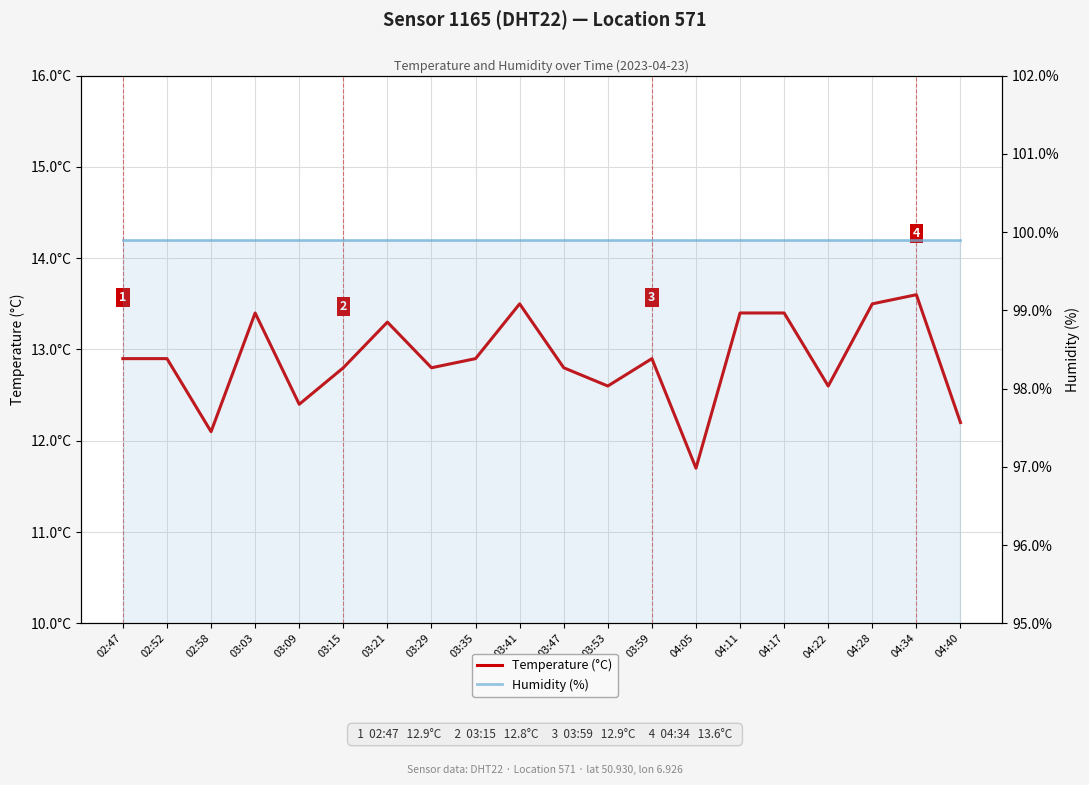

What are all the series names shown in the legend?

Temperature (°C), Humidity (%)